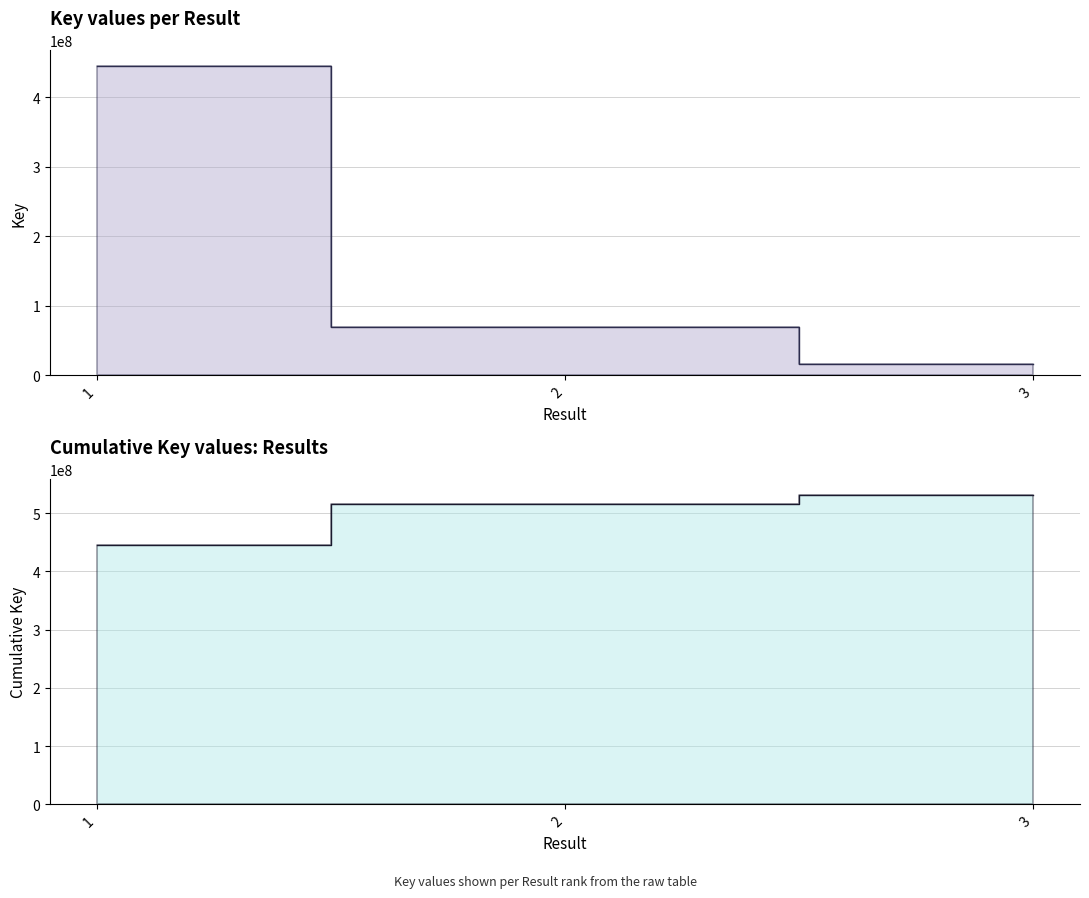

What is the value of the 1st point from the left?

445370053